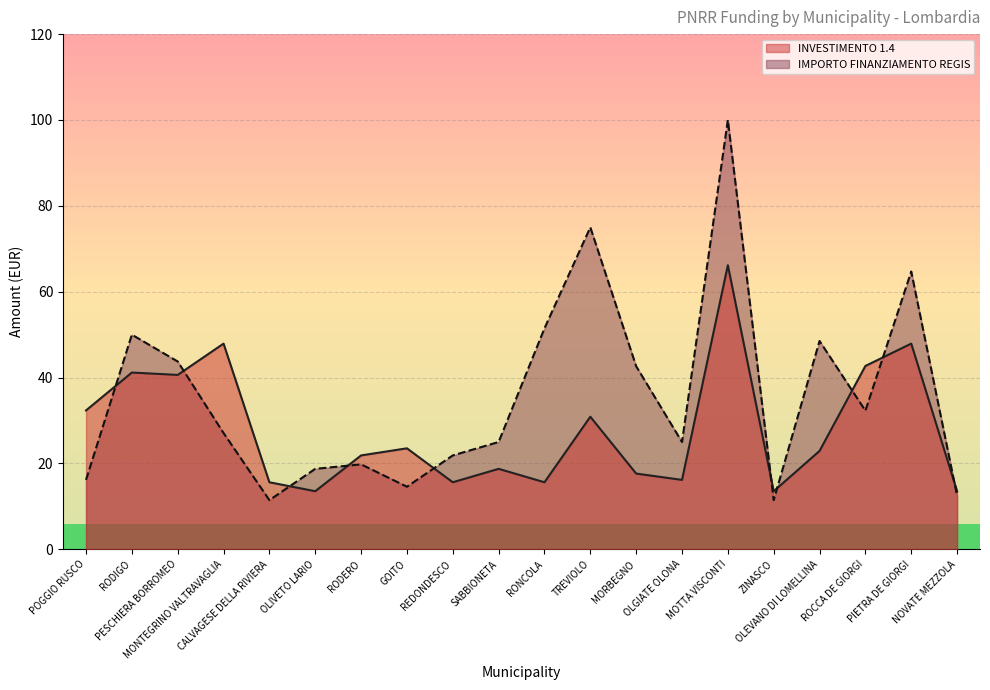

Where is the first local minimum for IMPORTO FINANZIAMENTO REGIS?

CALVAGESE DELLA RIVIERA